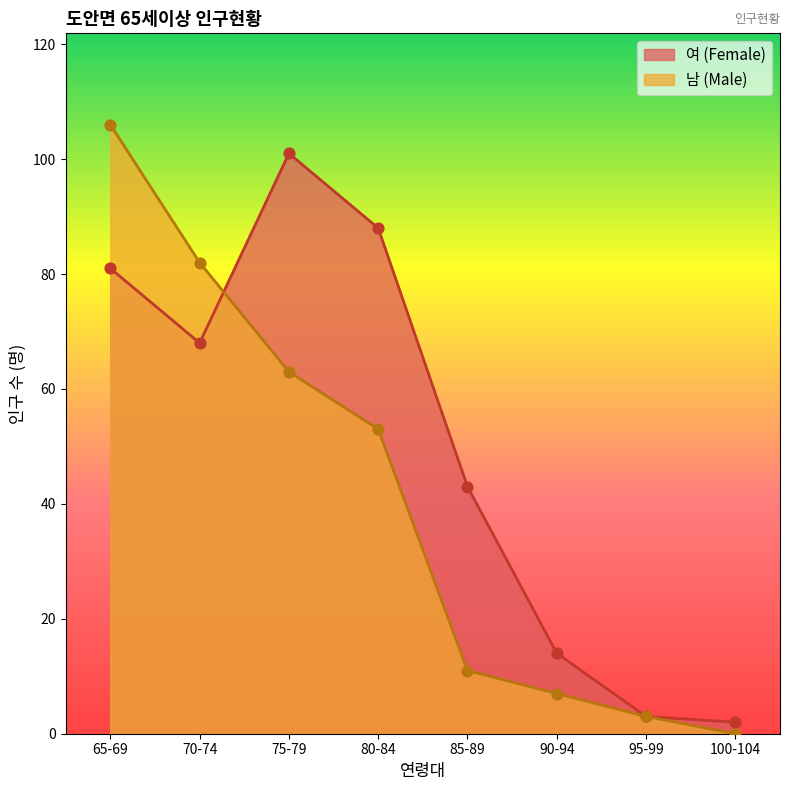

Which series reaches the maximum Y coordinate?

남 (Male)